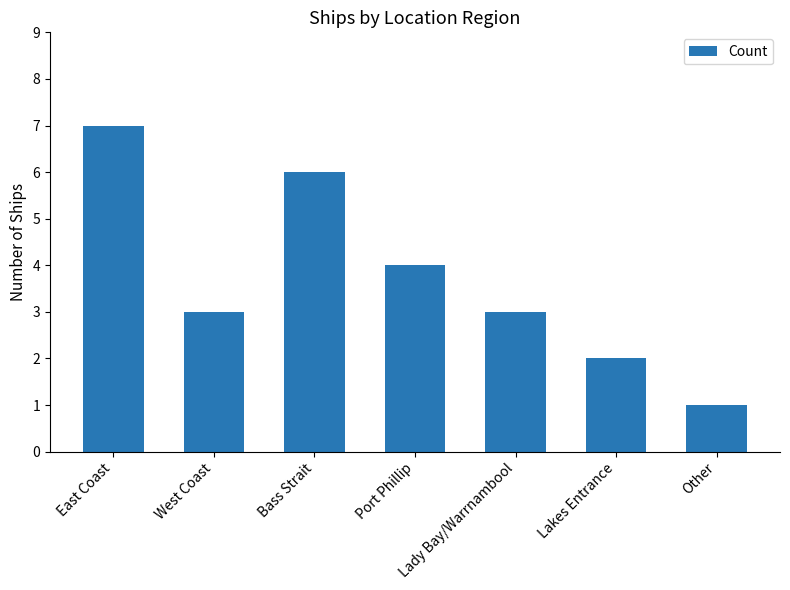

Which label corresponds to the smallest value in the chart?

Other